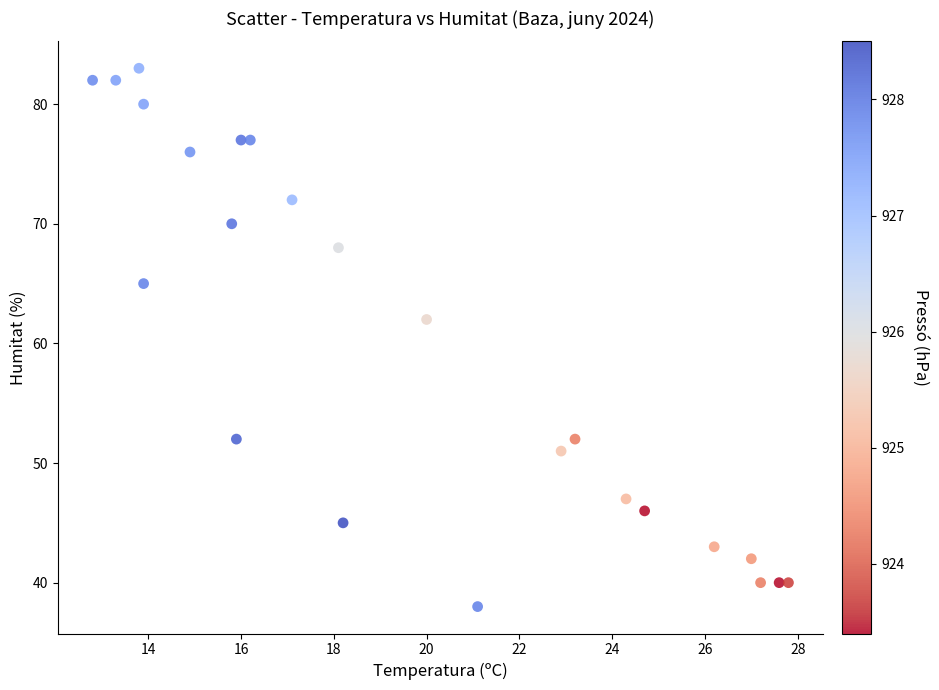

What Y value in the scatter plot is closest to 60?

62